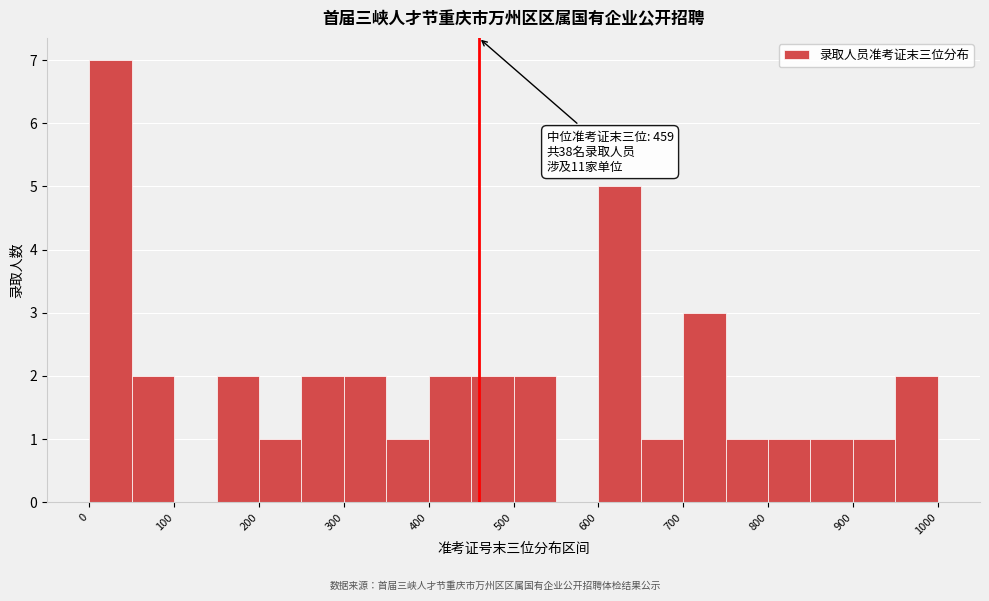

Over which range of the x-axis is the bar tallest?

0 to 50